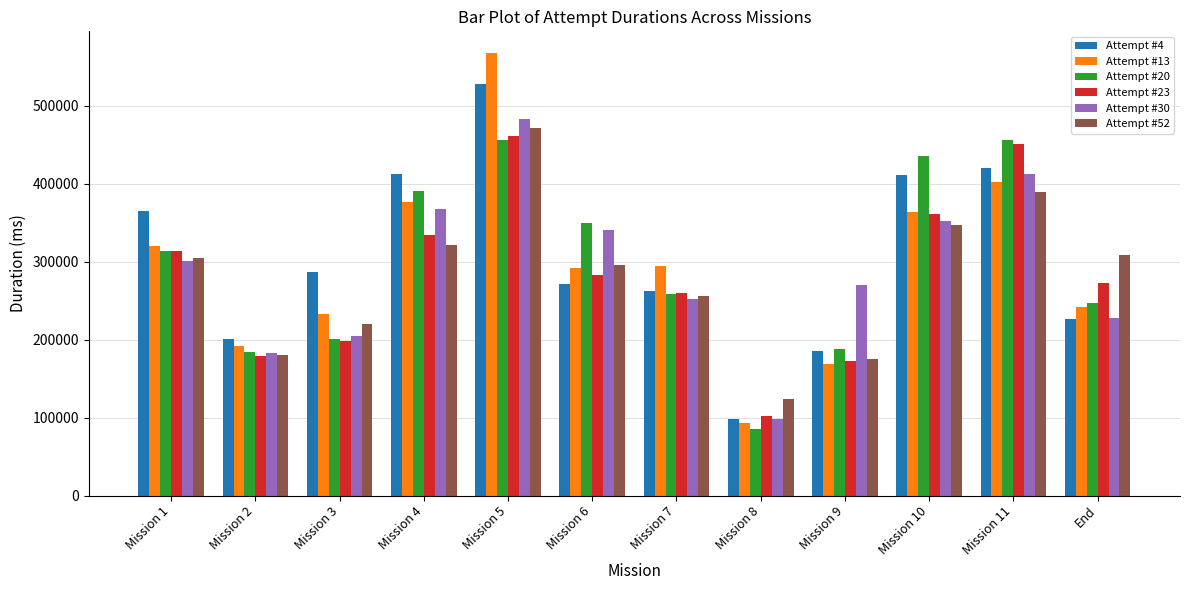

What is the sum of all Attempt #30 values?

3492872